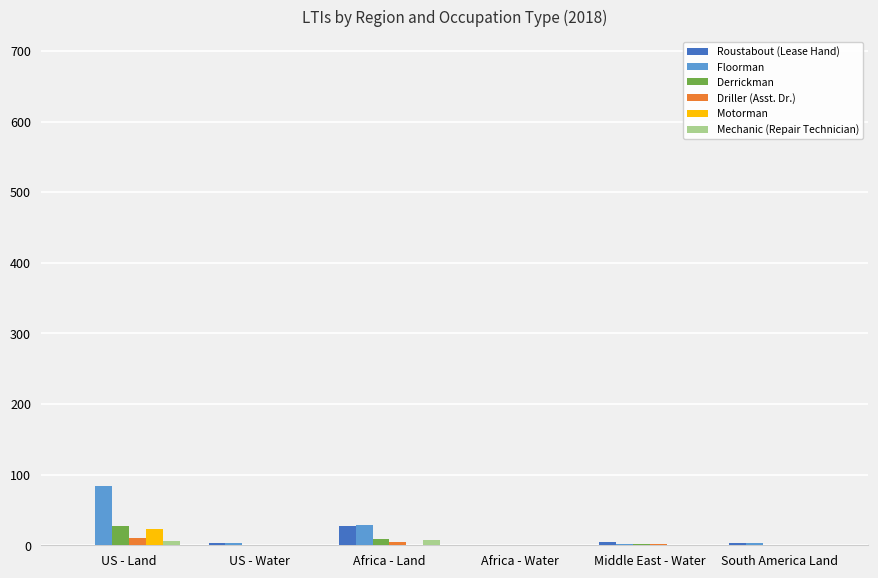

What is the sum of all Roustabout (Lease Hand) values?

39